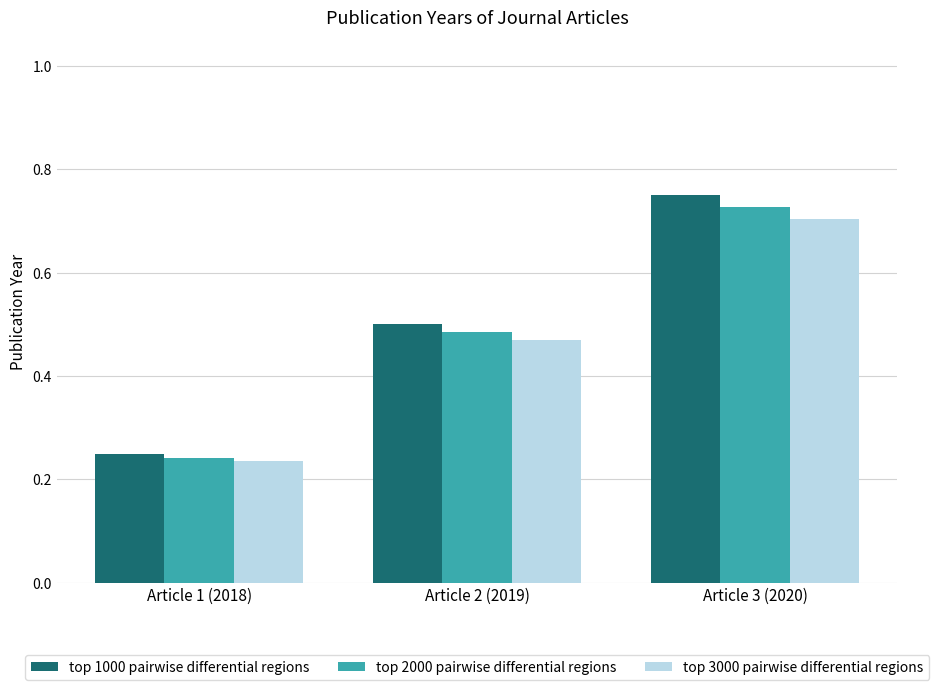

What is the total value across all series at Article 2 (2019)?

1.5